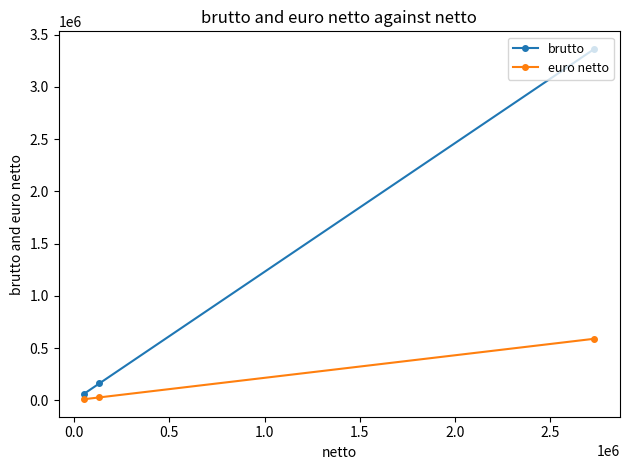

Which series has the widest spread of values?

brutto